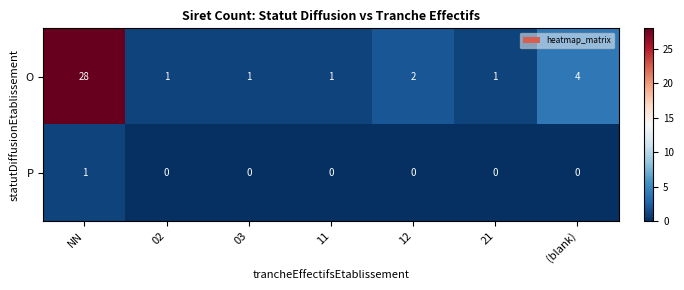

At which category is the sum across all series the highest?

NN